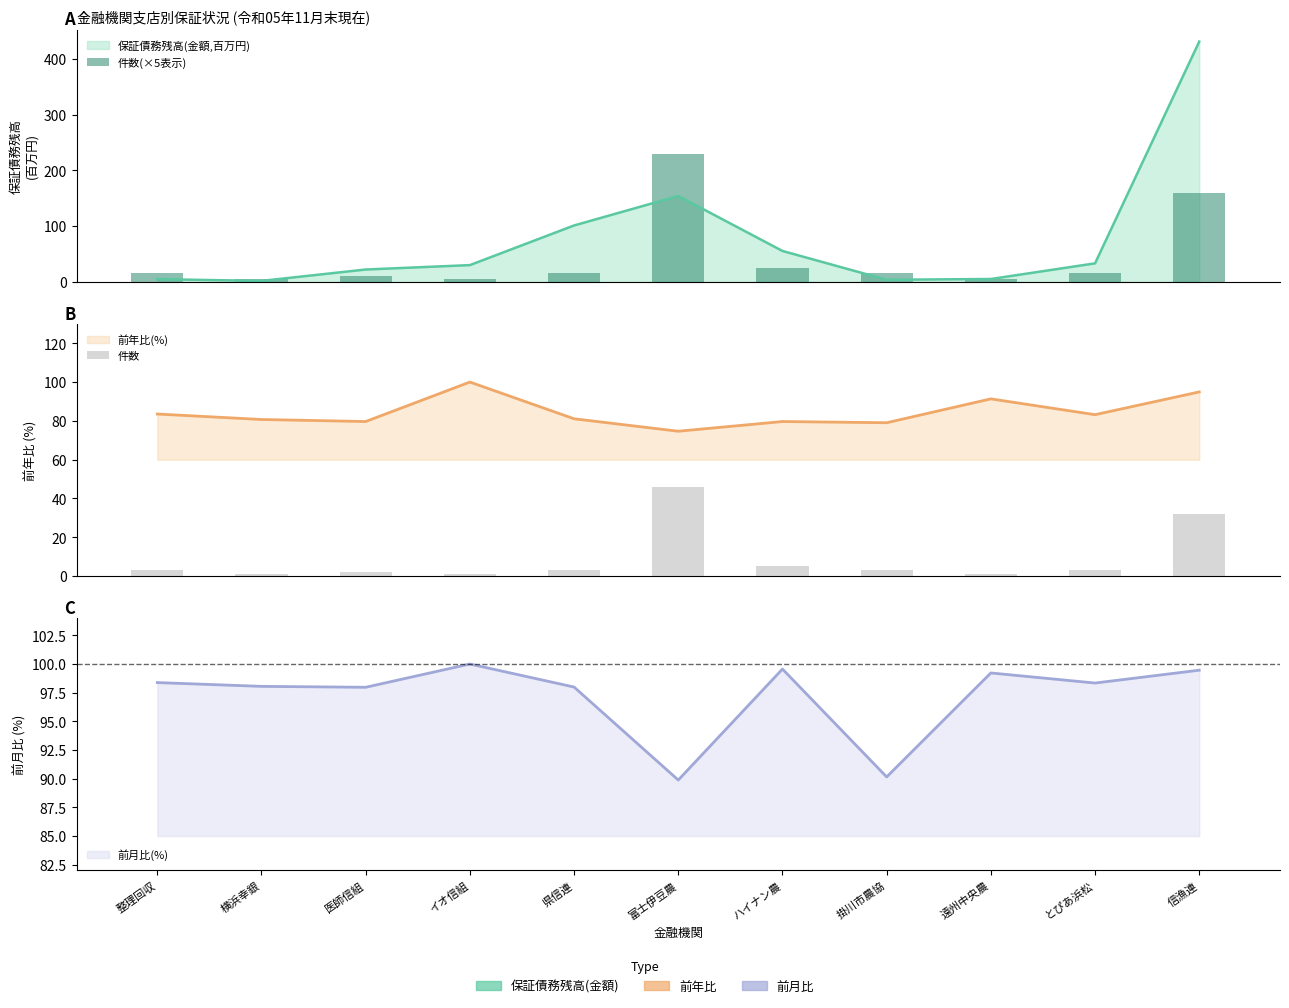

What is the value of the 件数(×5表示) bar at the 11th from the left?

160